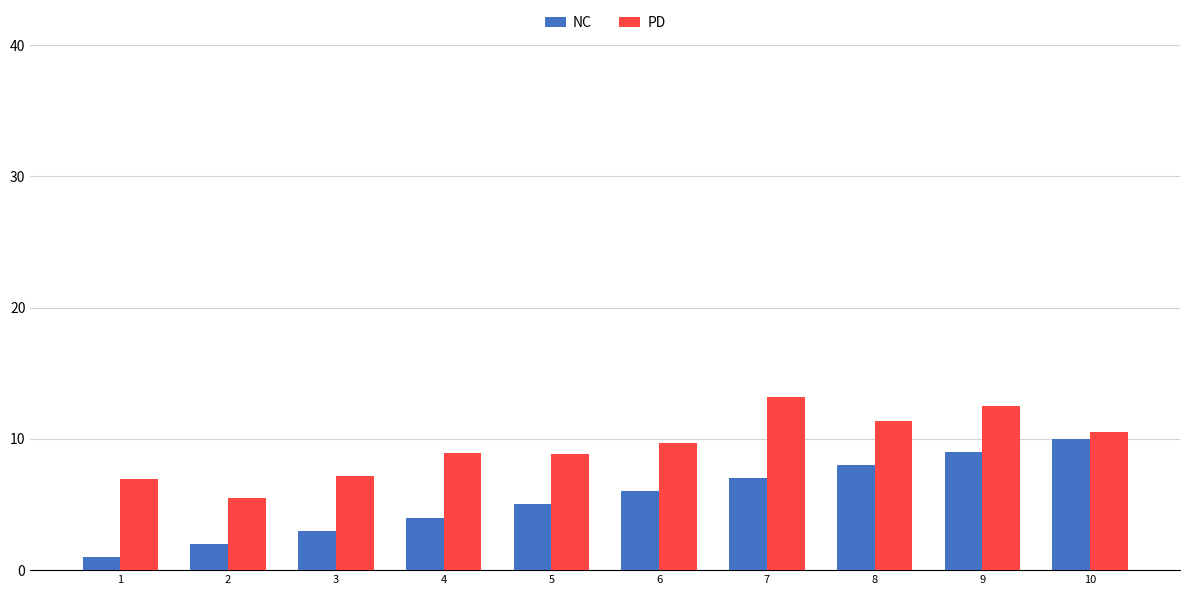

Is the value of NC at 6 greater than the value of PD at 9?

No